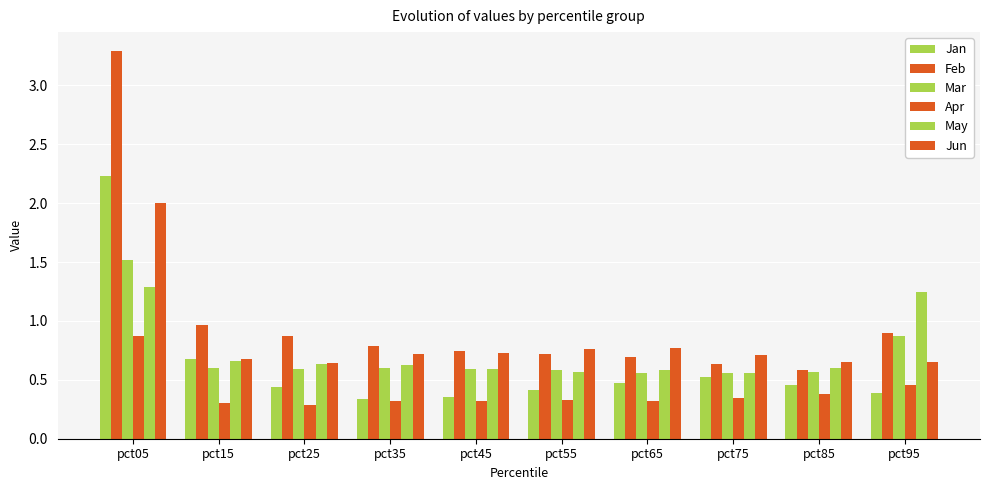

Which has a higher value, pct55 or pct95?

pct55